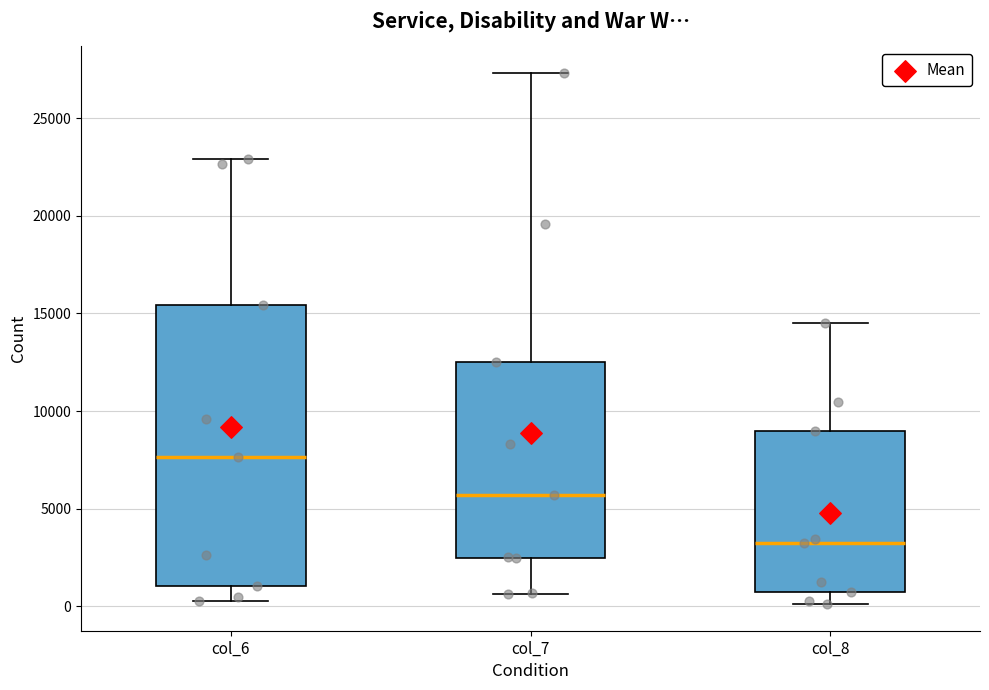

Which box is the tallest, from its lower edge to its upper edge?

col_6